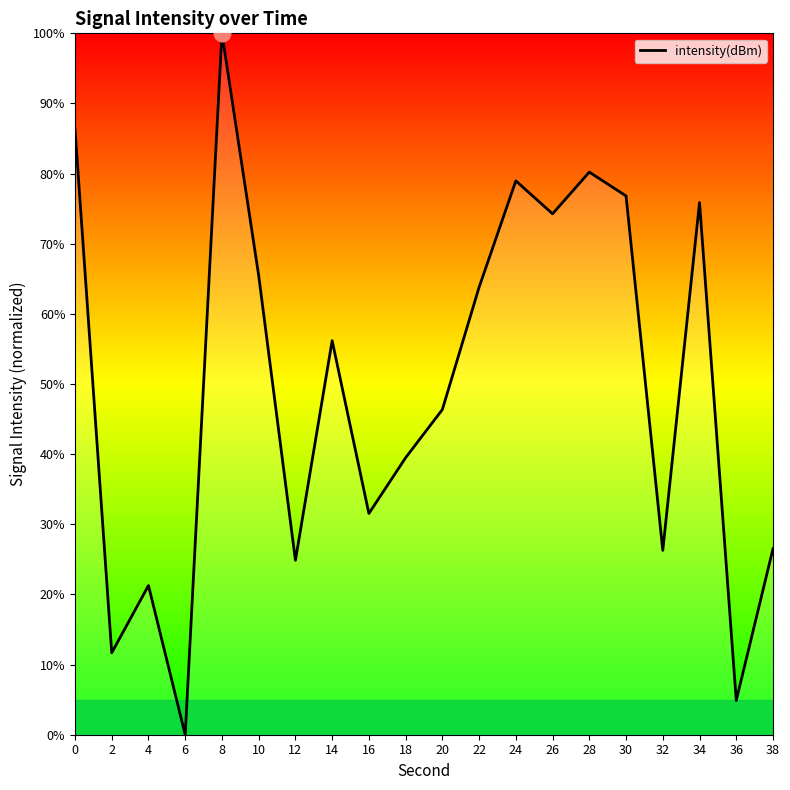

Is it true that the value at 8 is 100.0?

True